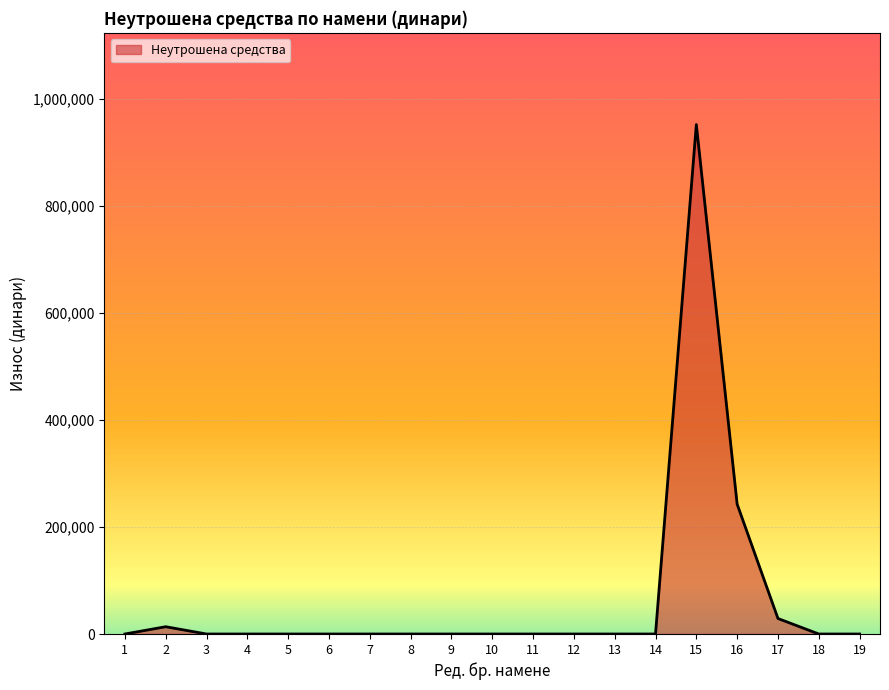

The chart shows a value of 296430.8 at 6. True or false?

False